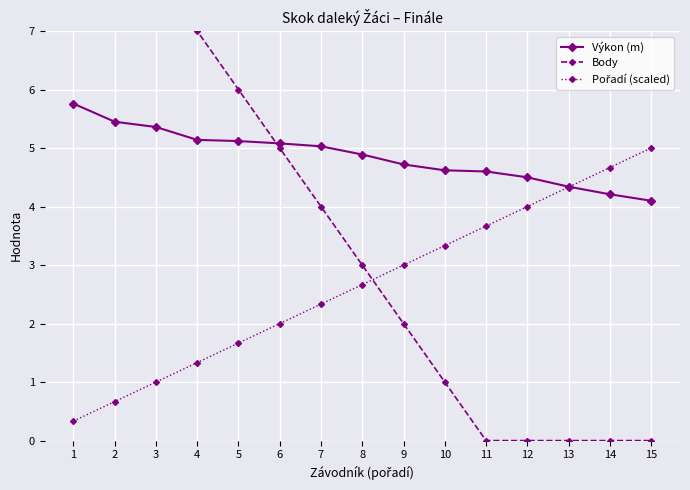

Which series changed the most between 2 and 4?

Body